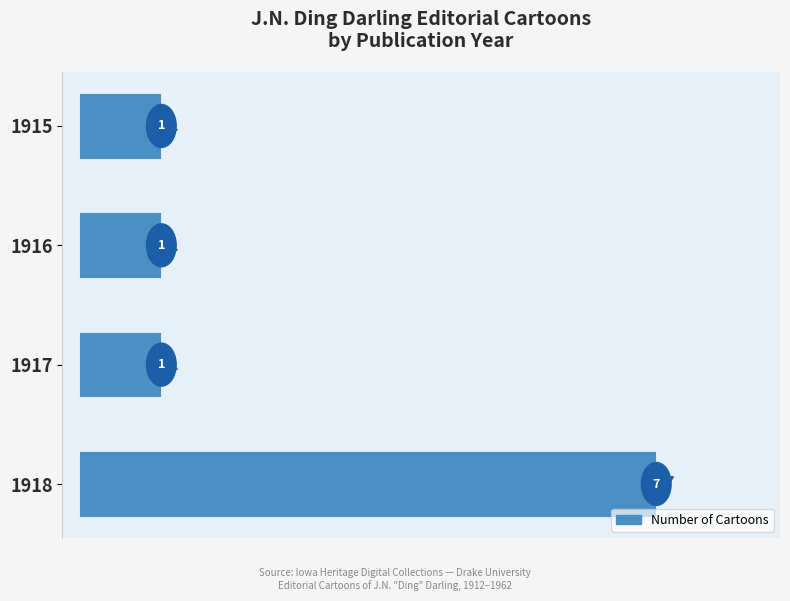

What is the difference between the maximum and minimum values?

6